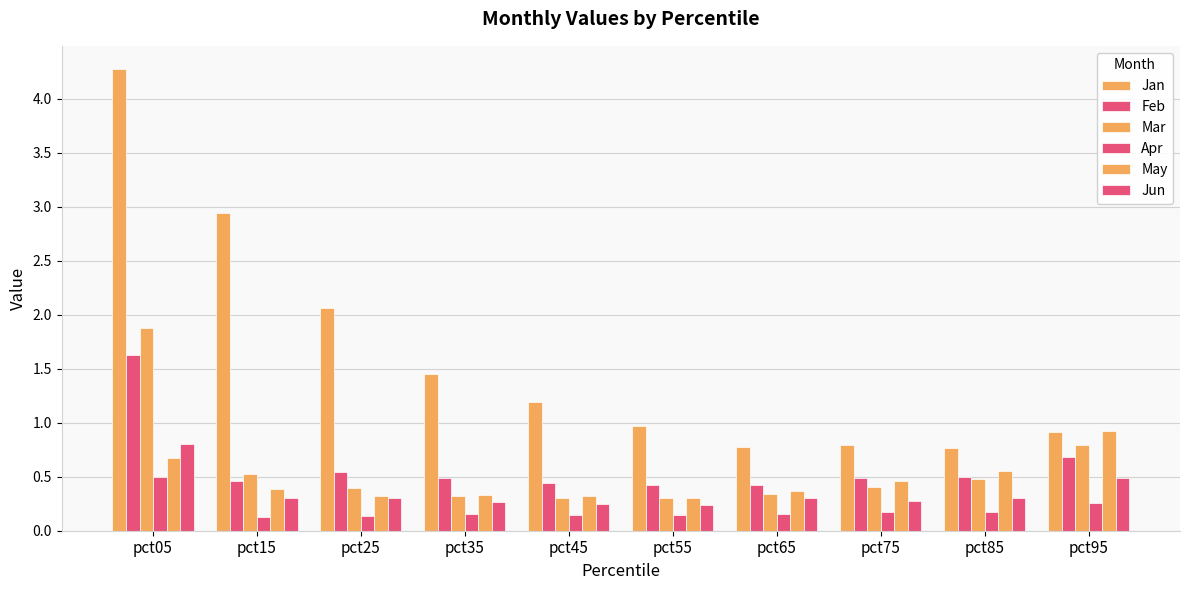

How many groups of bars are there?

10